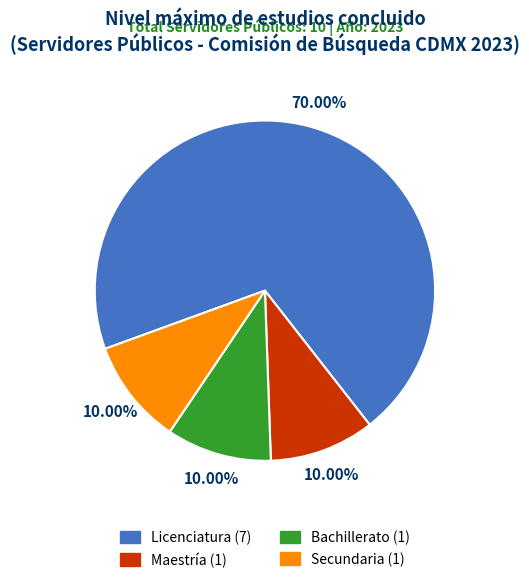

To the nearest percent, what portion does Secundaria represent?

10%